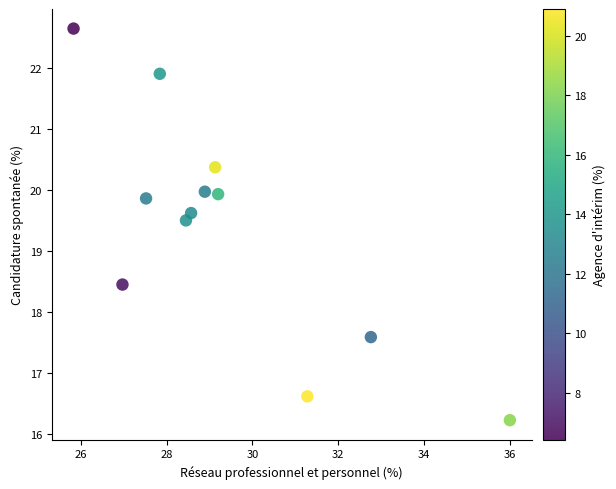

What is the range of Y values (max minus min)?

6.4